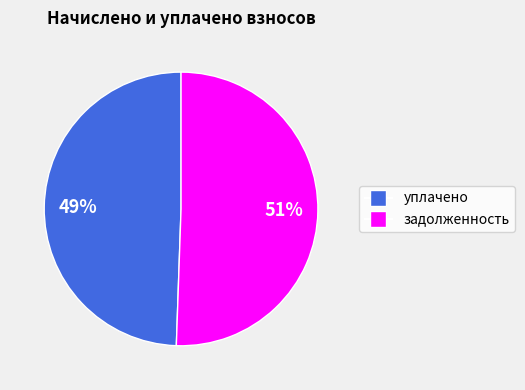

How many slices are in this pie chart?

2